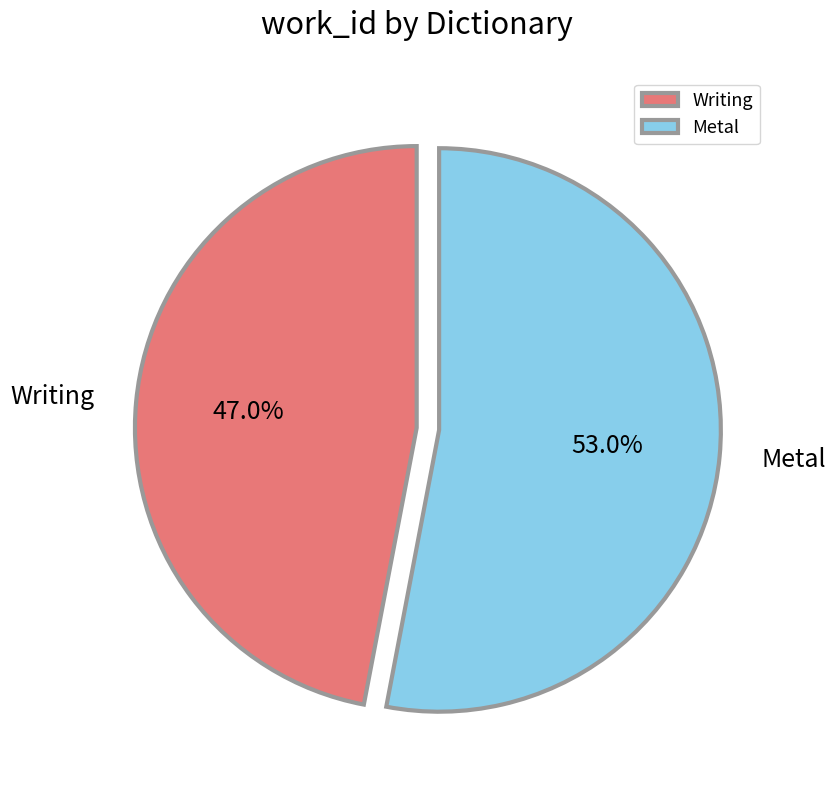

True or false: Writing accounts for 47% of the total.

True